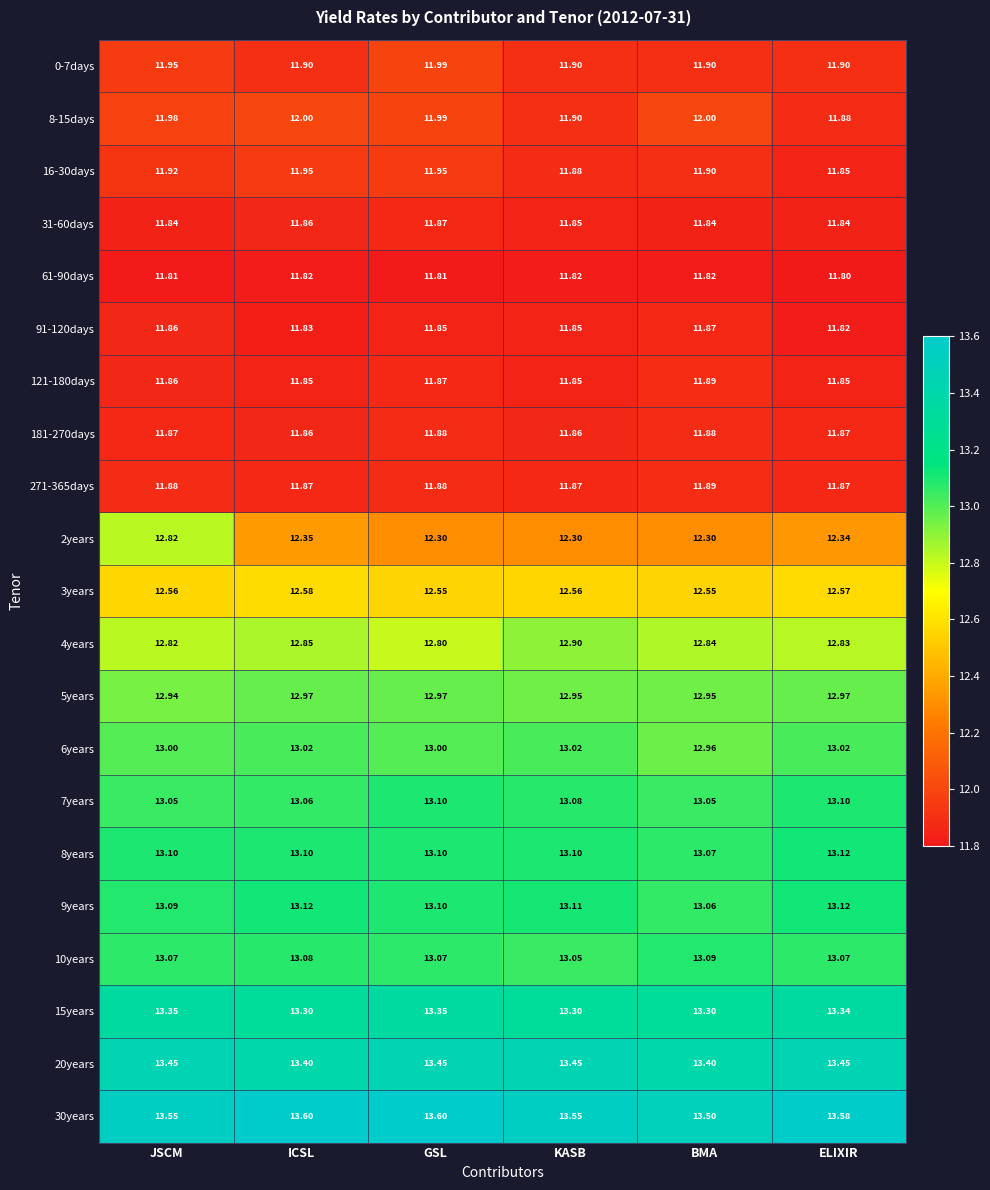

At how many categories does at least one series exceed 12?

6